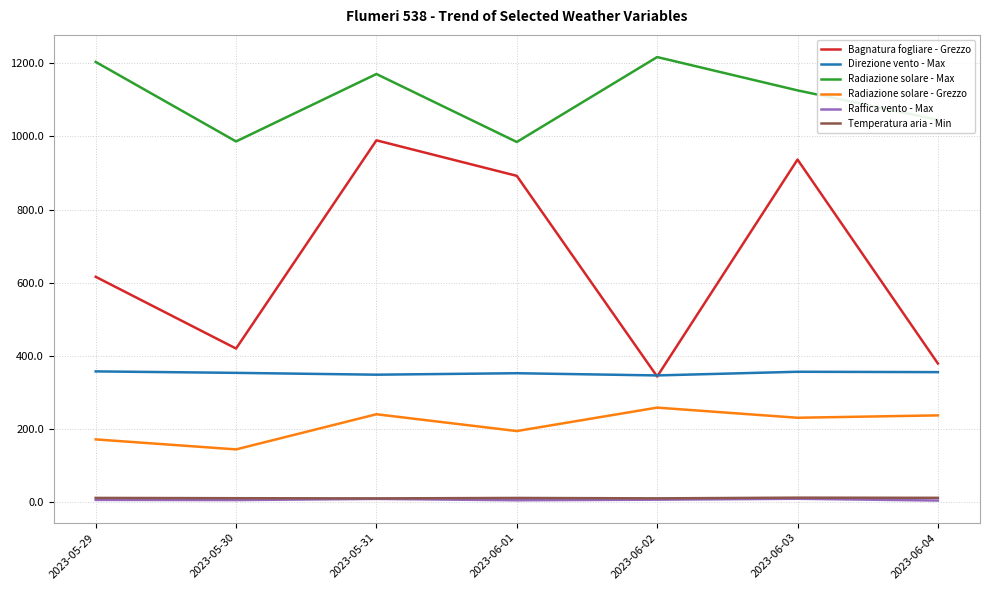

What is the maximum value for Direzione vento - Max?

358.0